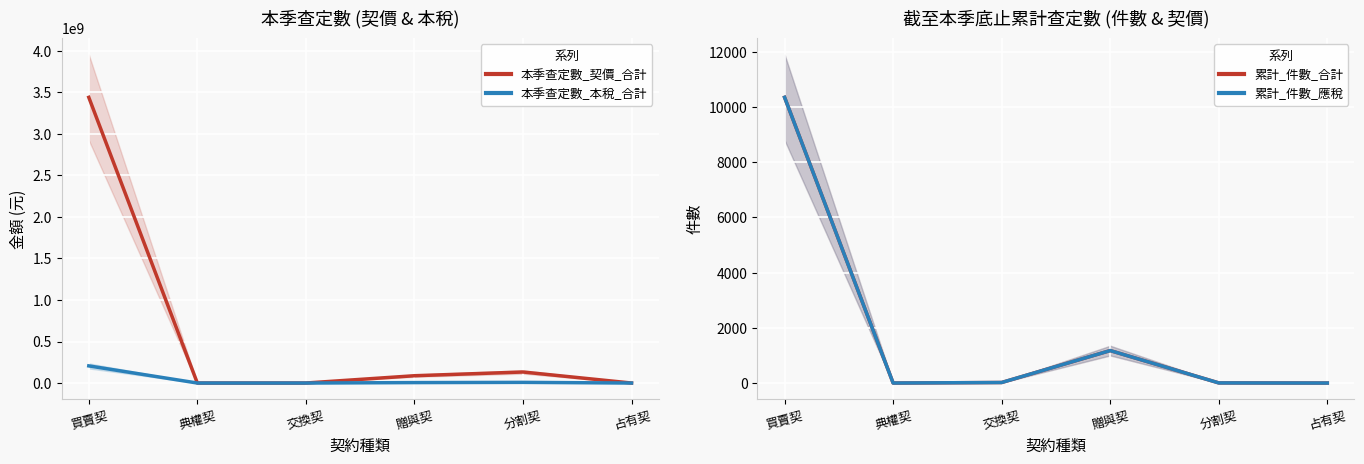

At which category does 累計_件數_合計 reach its first local peak?

贈與契